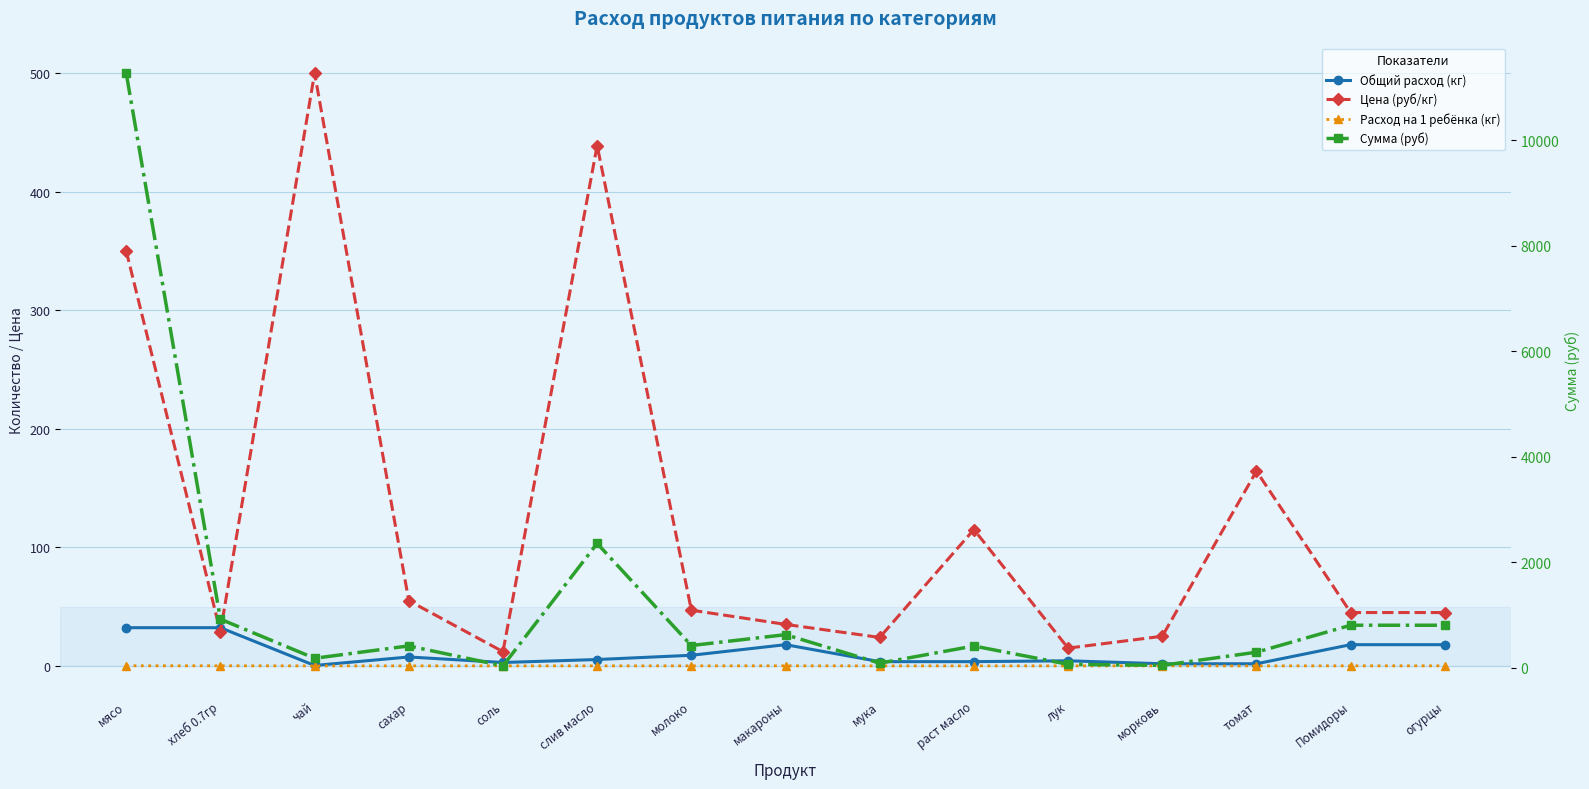

Between хлеб 0.7гр and чай, which series saw the biggest shift?

Сумма (руб)